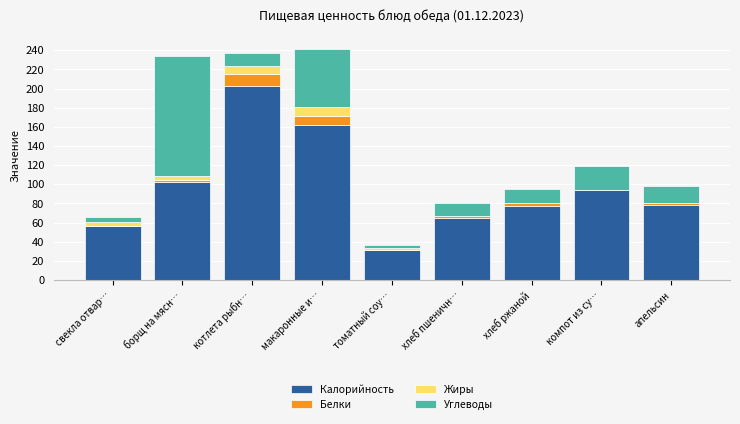

The Калорийность series shows 102.0 at борщ на мясн…. True or false?

True